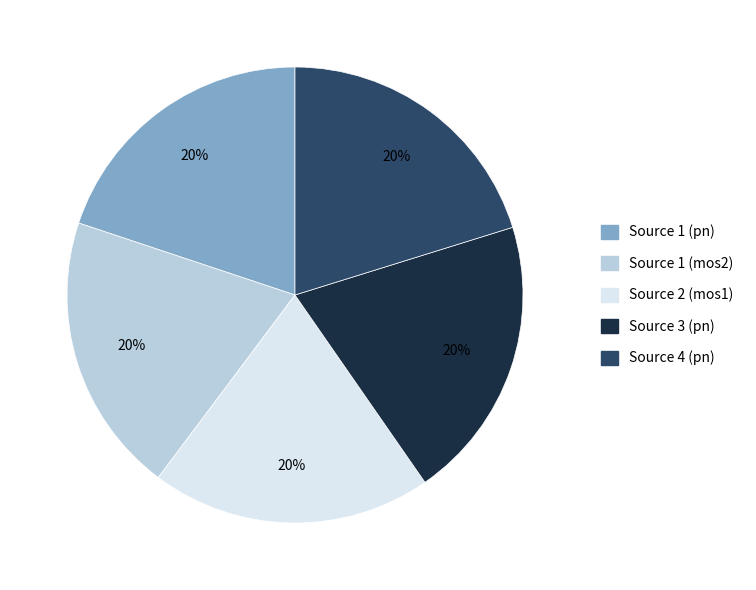

To the nearest percent, what portion does Source 1 (pn) represent?

20%